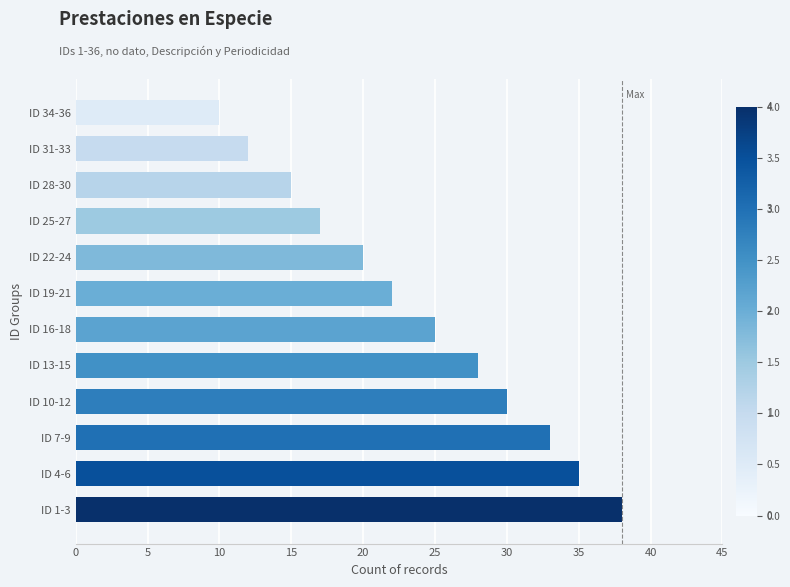

How many bars are there in total?

12